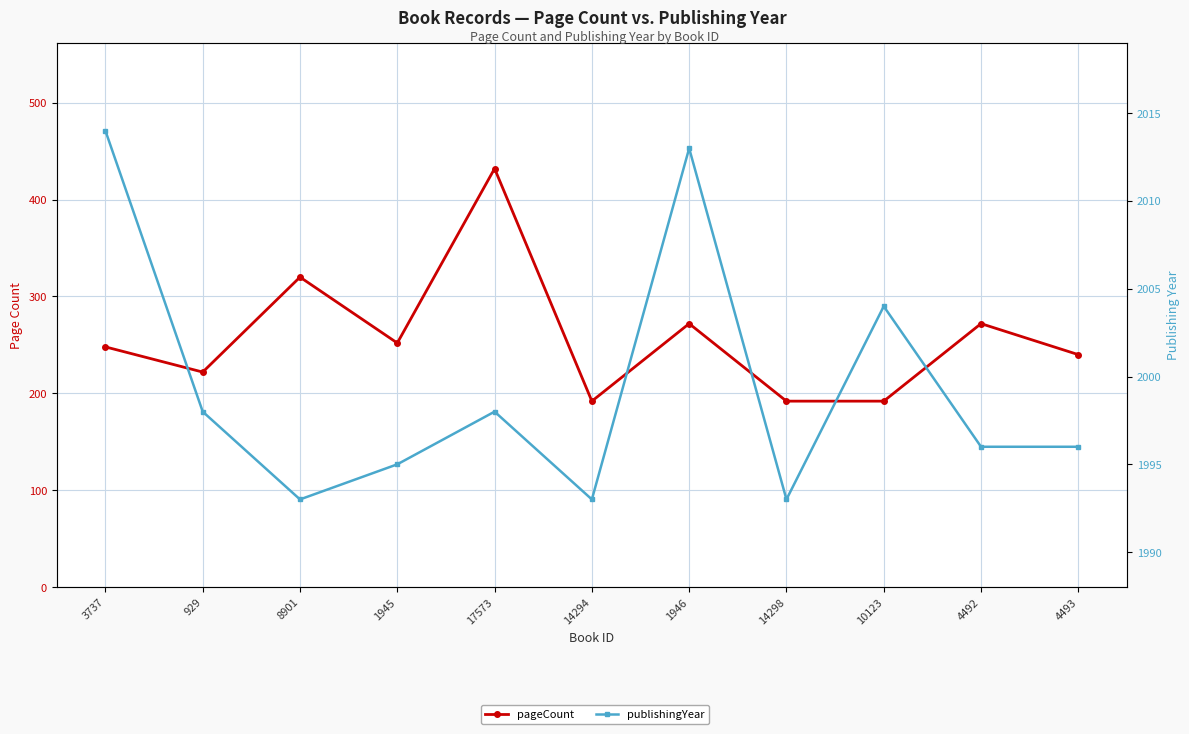

What is the label of the 9th point from the right?

8901